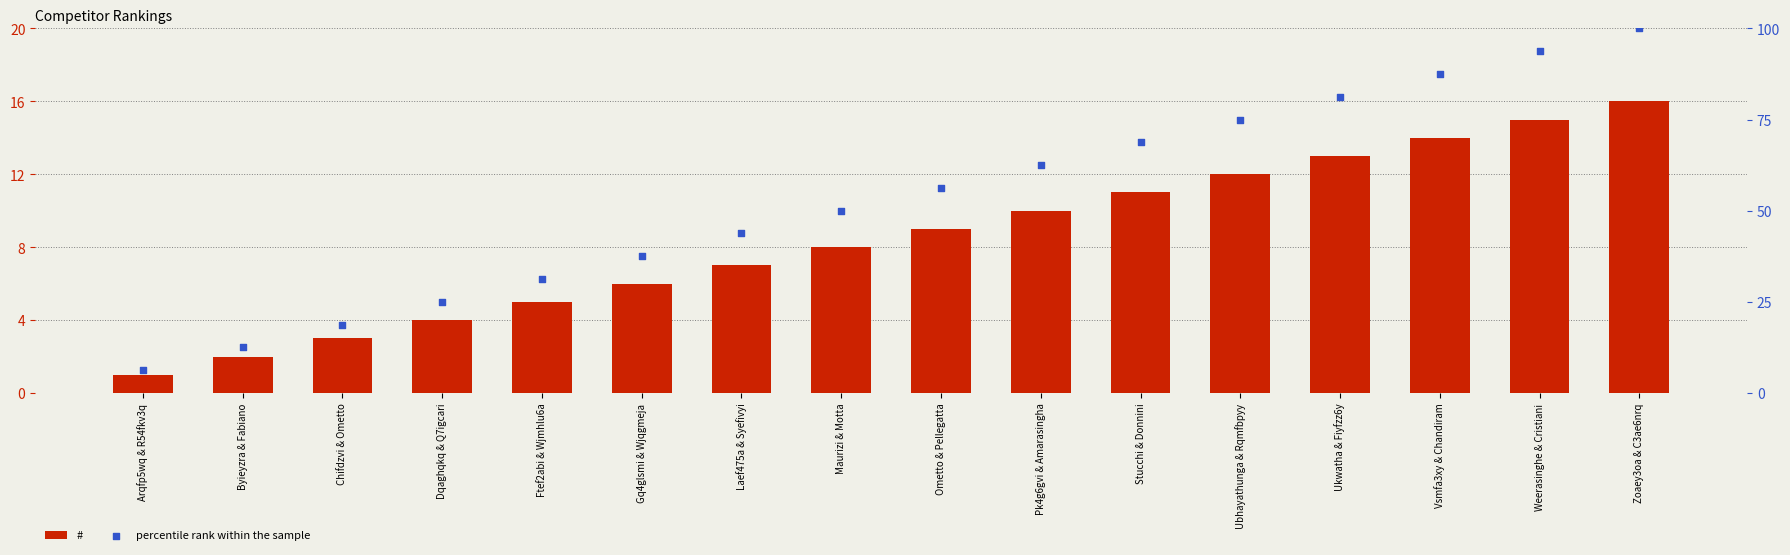

Which series has the largest total across all categories?

percentile rank within the sample